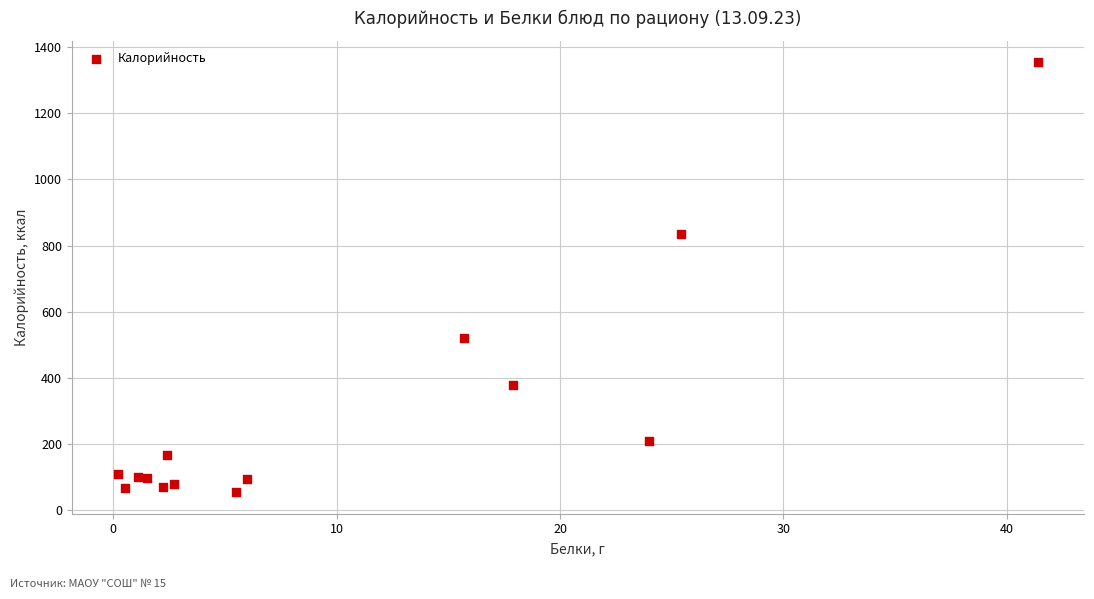

What Y value in the scatter plot is closest to 703?

834.5